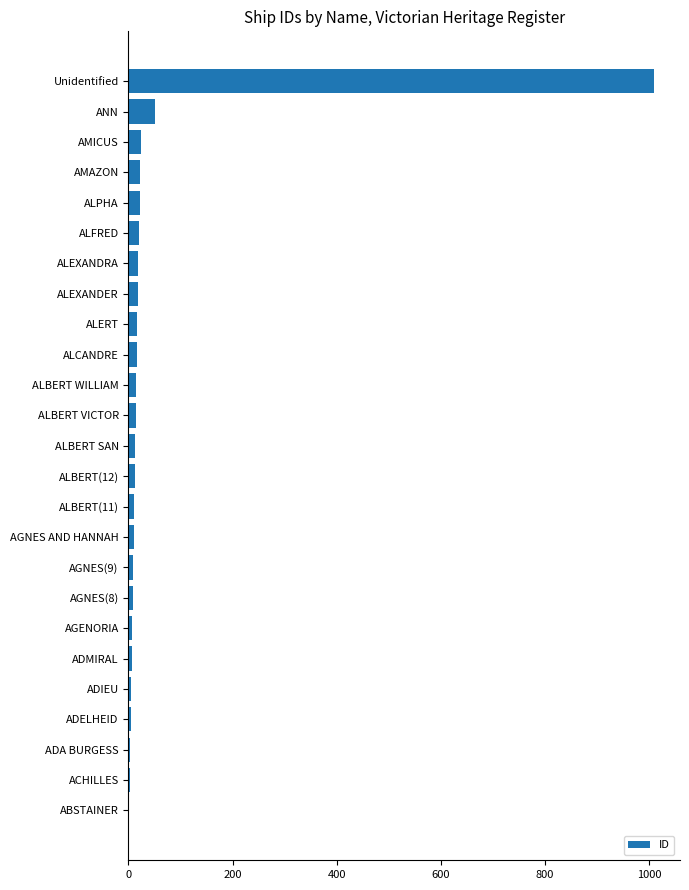

At which label is the value closest to 505?

ANN